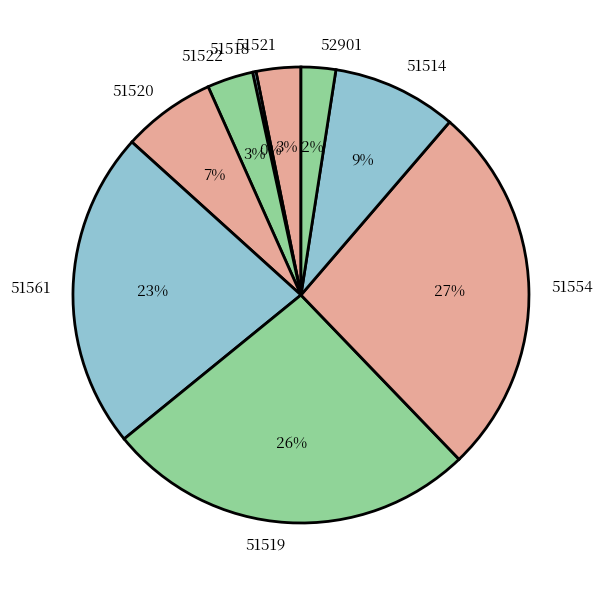

Between 51521 and 51519, which is larger?

51519